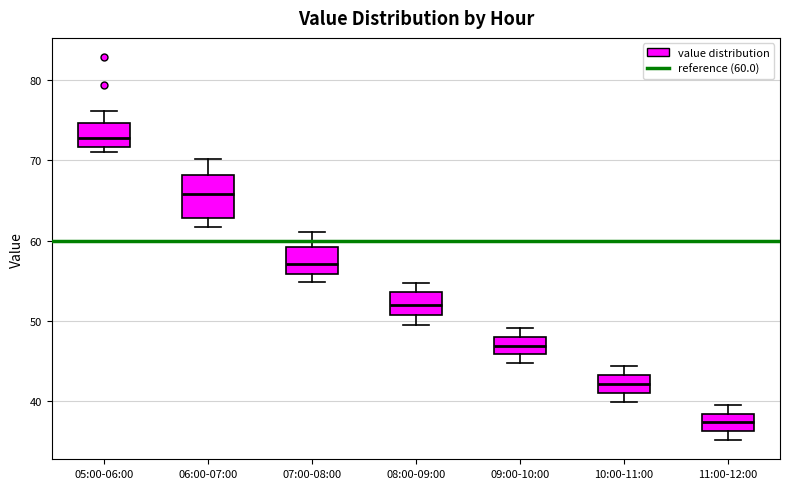

Where does the lower whisker of the box for 09:00-10:00 end on the y-axis? The values are not printed on the chart, so give them approximately, as read against the axis.

45